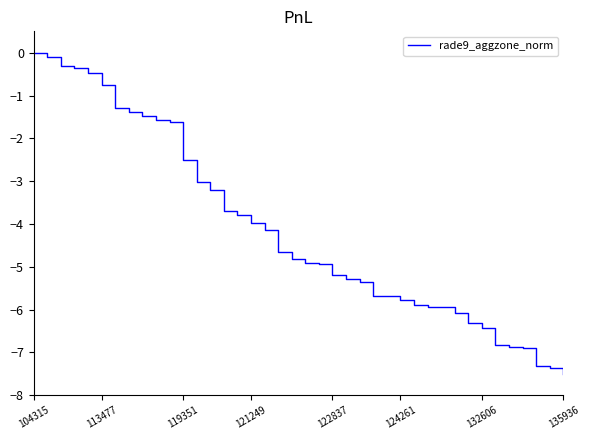

What is the smallest value displayed?

-7.5